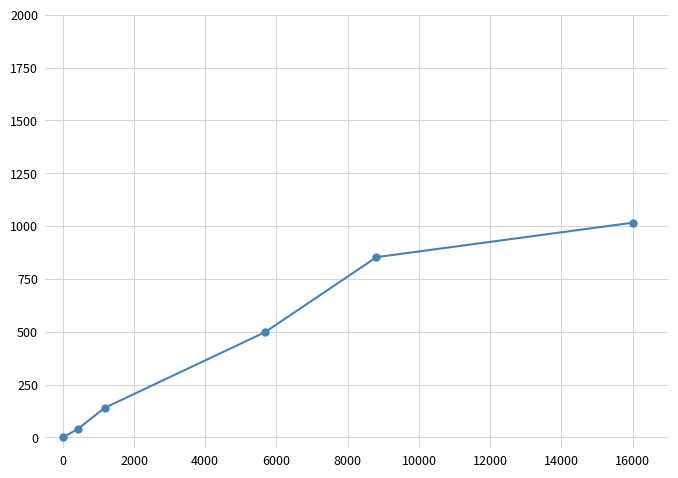

True or false: there are more than 0 points higher than both neighbors.

False